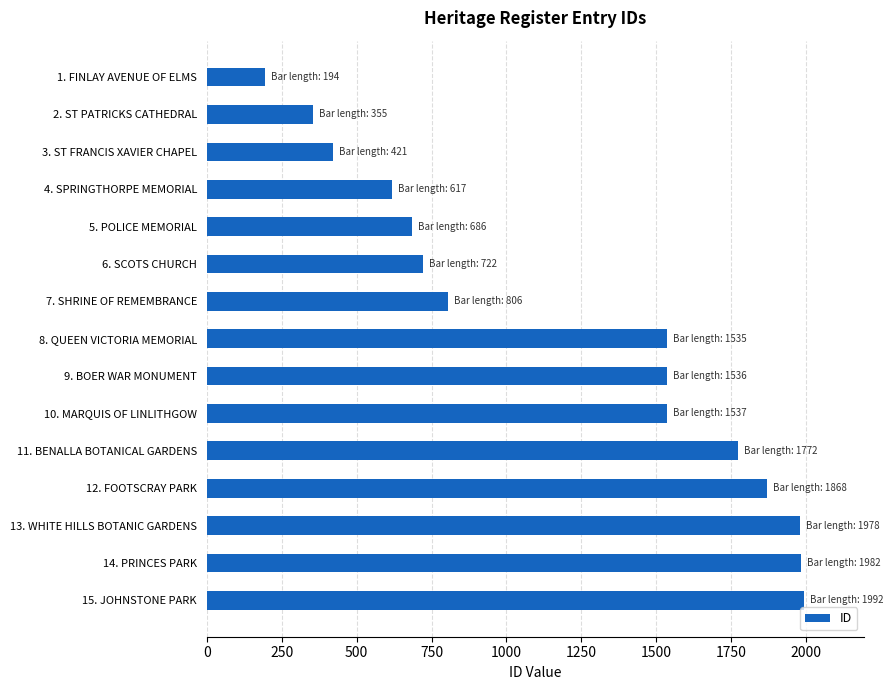

How many values are below 1535?

7